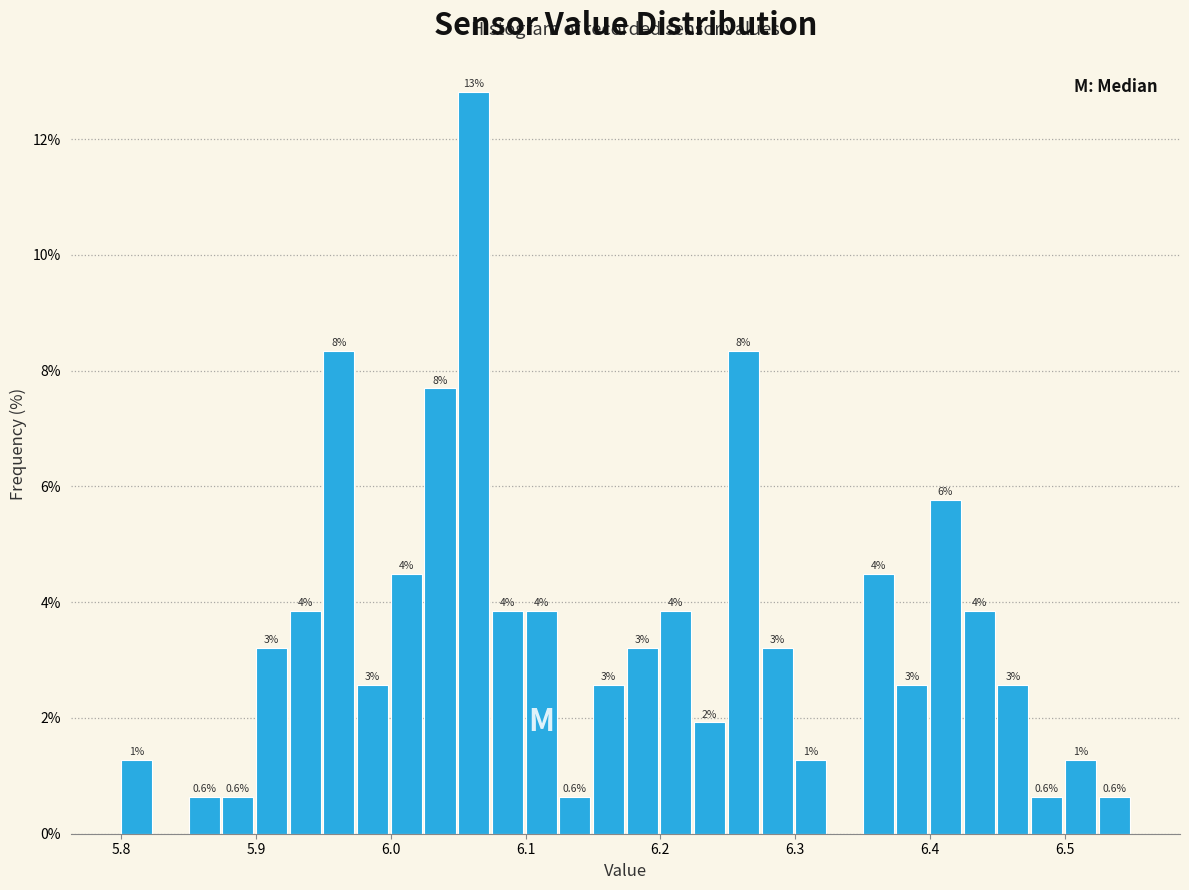

Read against the x-axis, roughly where is the centre of the tallest bar?

6.06